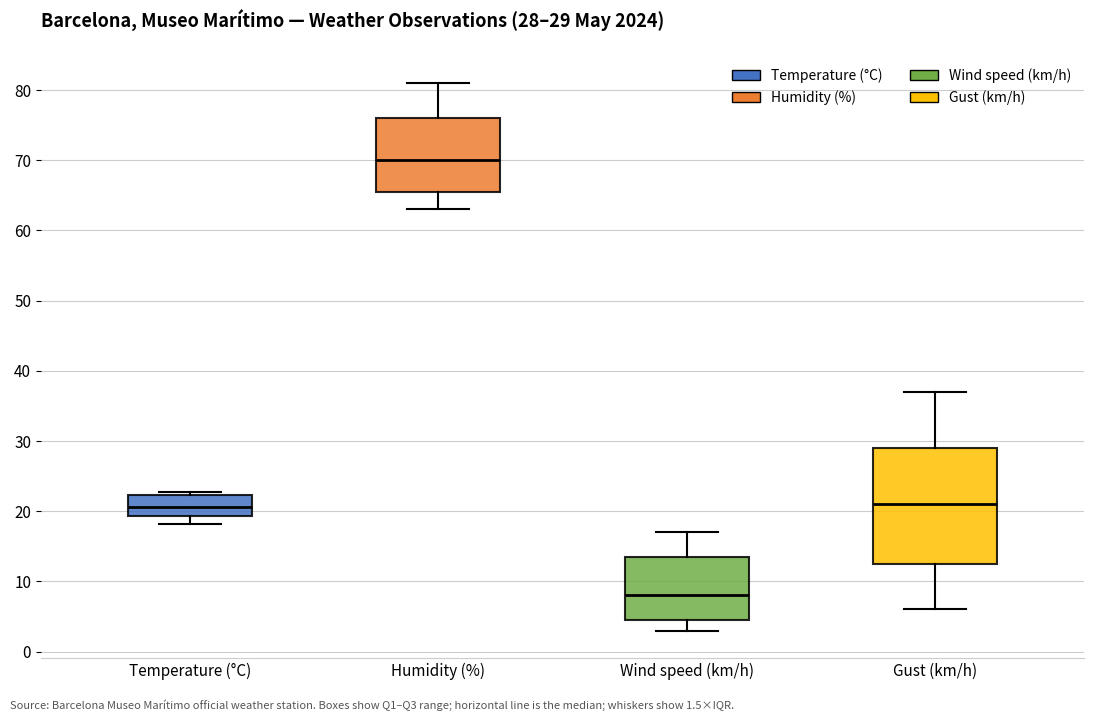

Which box is the tallest, from its lower edge to its upper edge?

Gust (km/h)